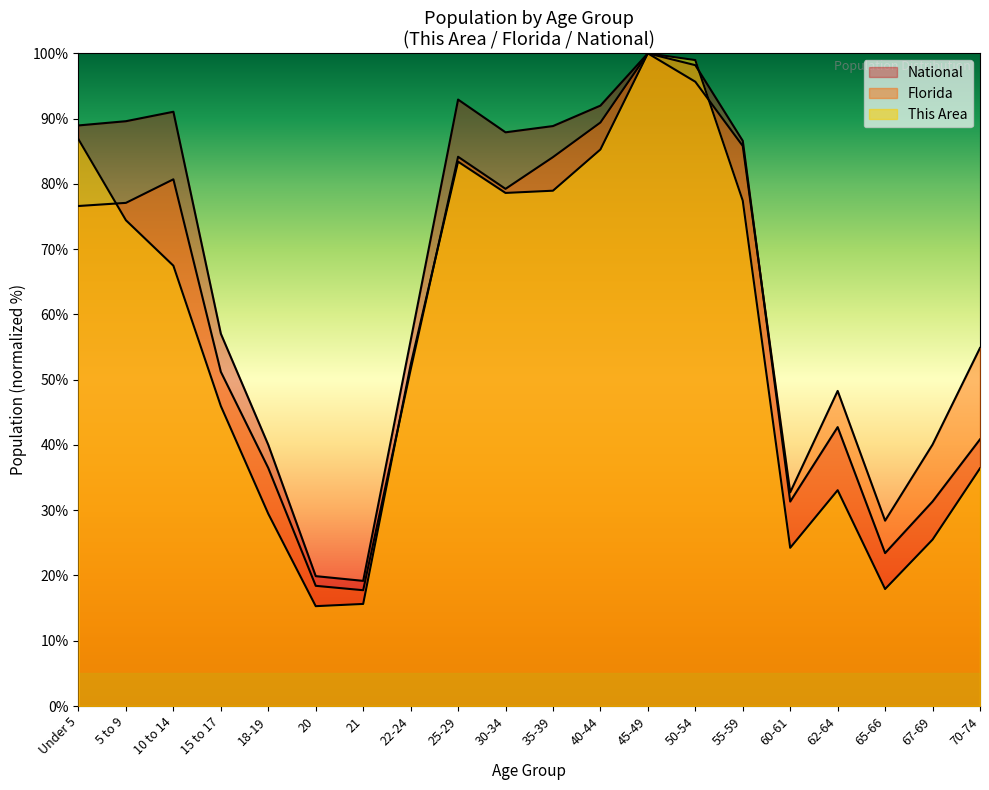

Which series has the widest spread of values?

This Area